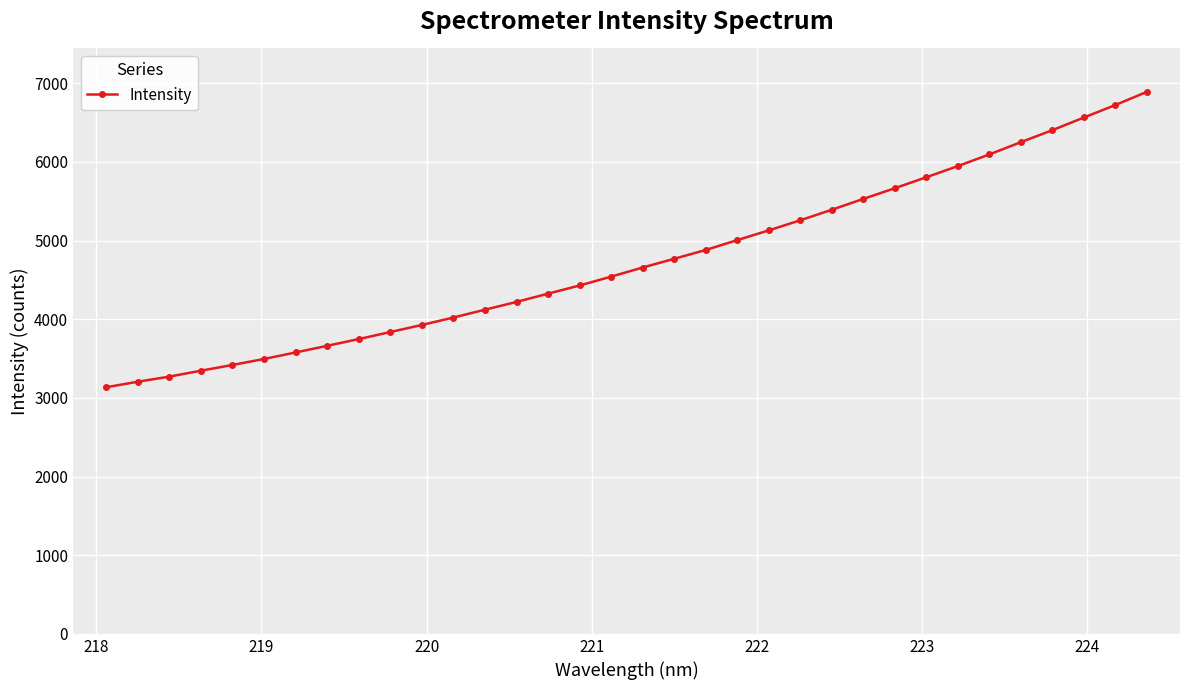

What is the smallest value displayed?

3135.3